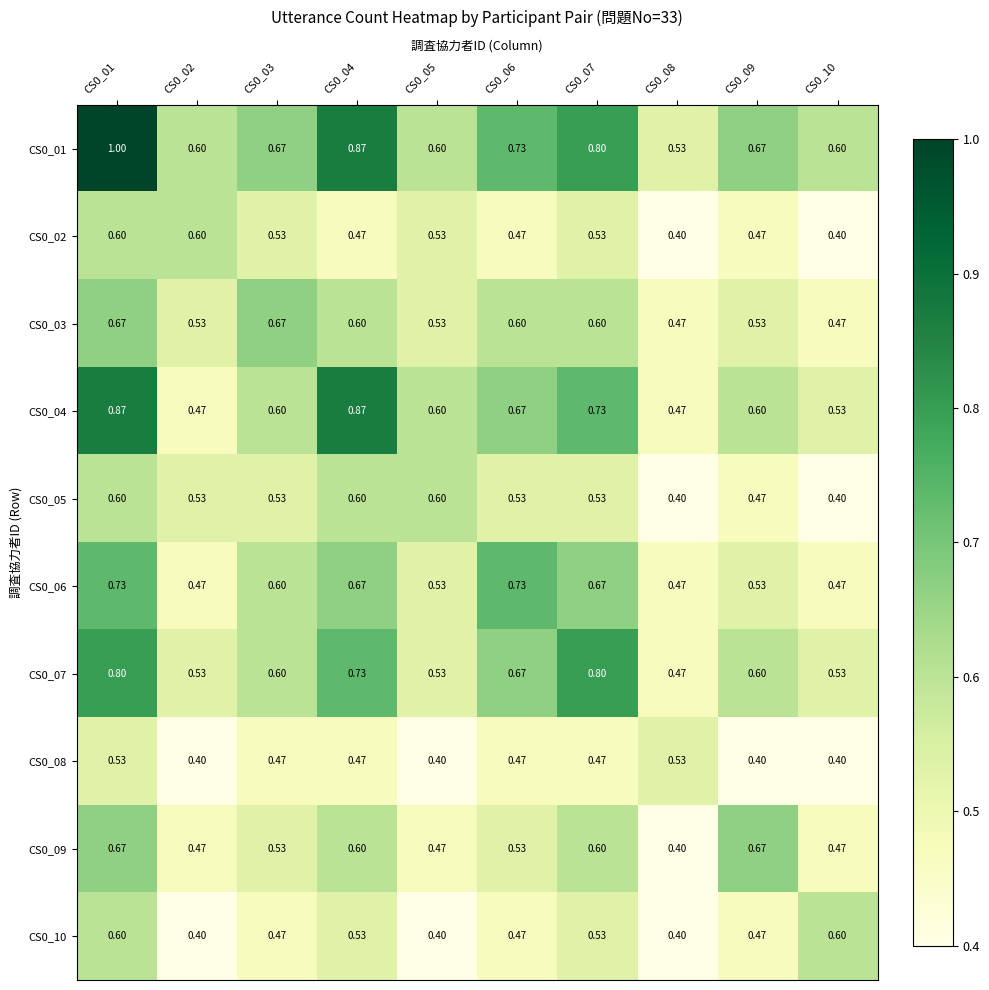

Is the value of CS0_06 at CS0_05 greater than the value of CS0_09 at CS0_08?

Yes